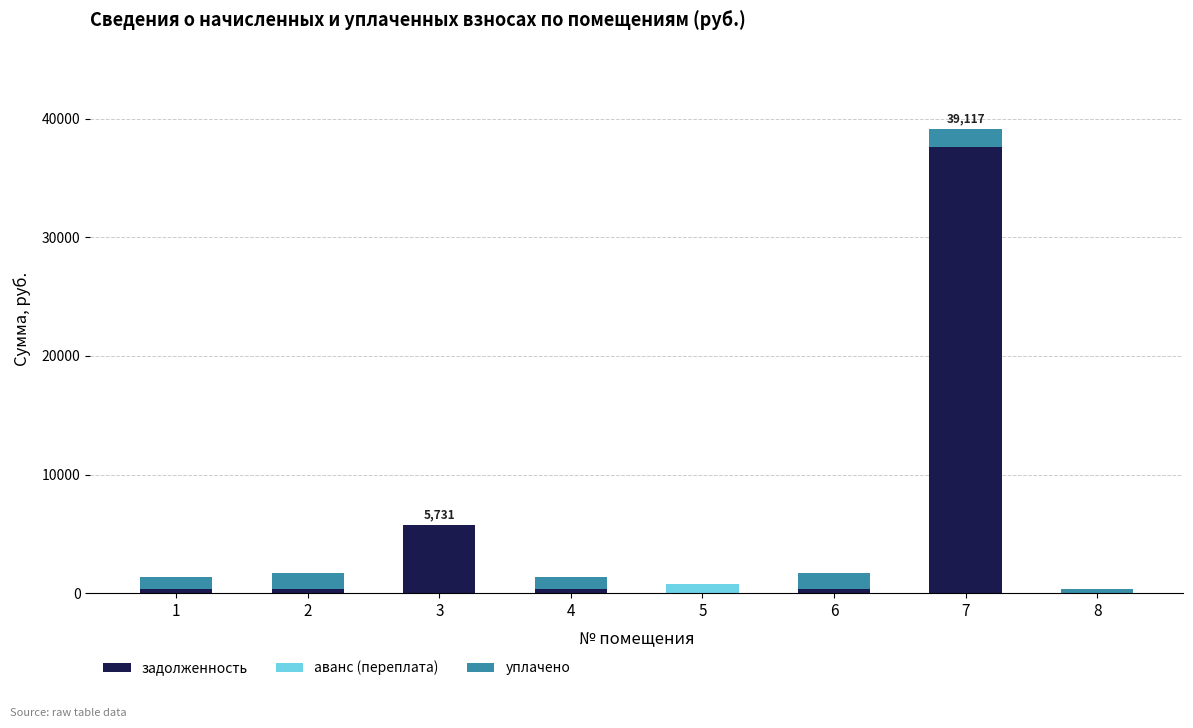

What is the maximum value for задолженность?

37617.0